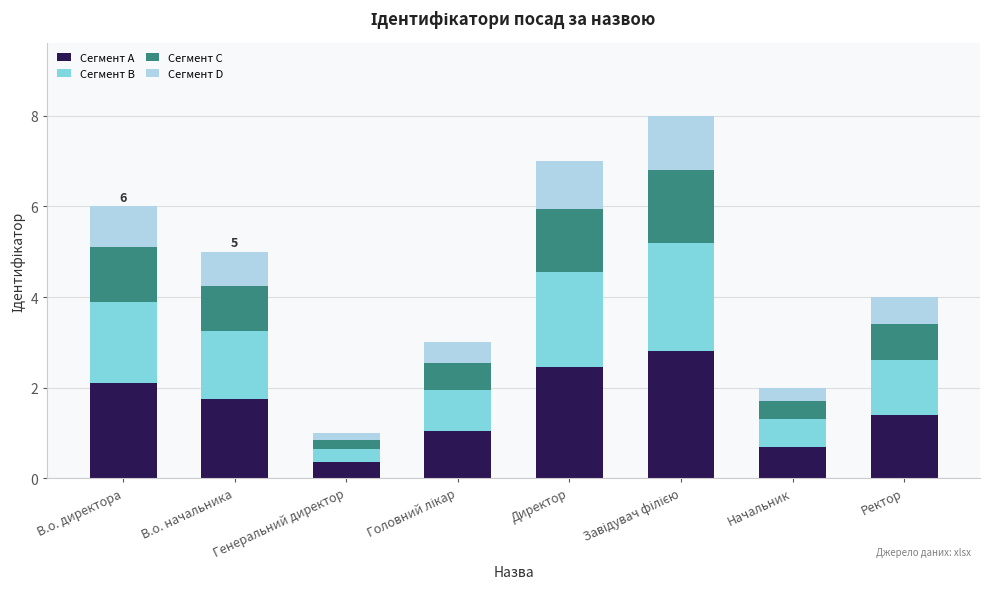

Is it true that Сегмент A equals 2.4 at Директор?

True